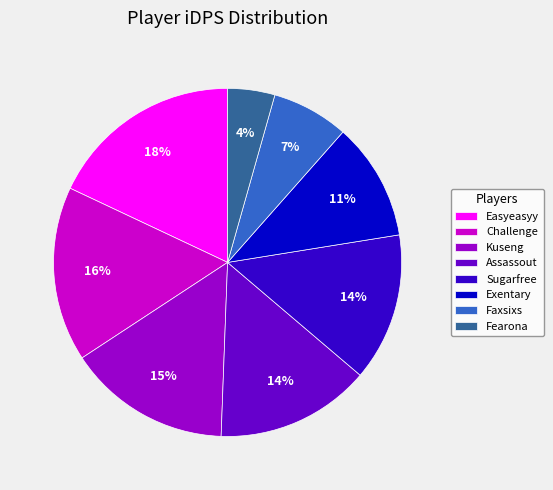

To the nearest percent, what is the combined percentage of Sugarfree and Easyeasyy?

32%